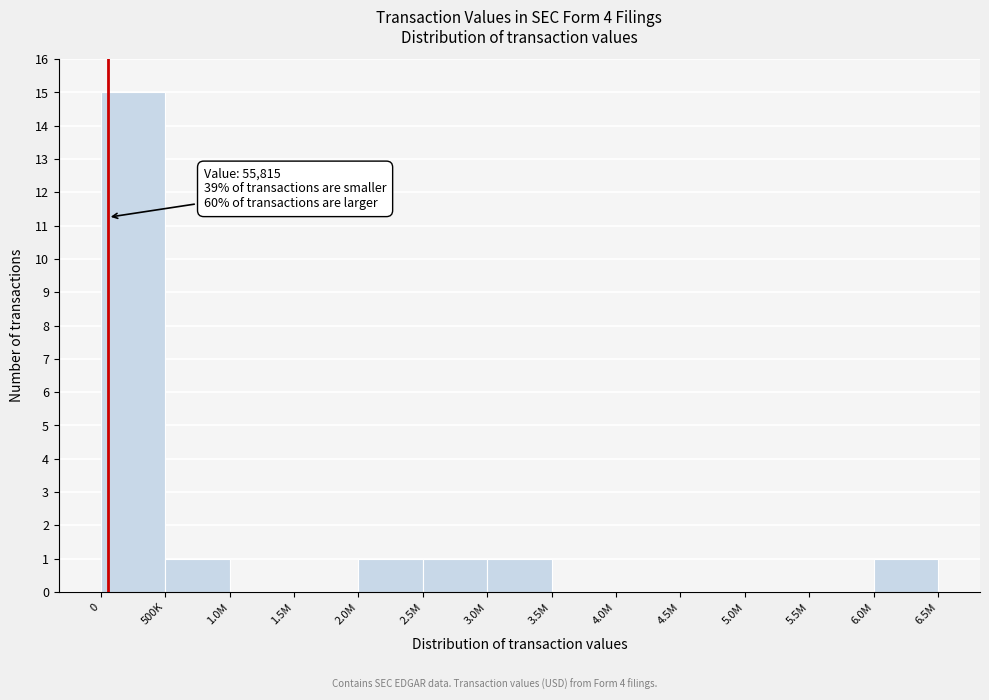

Reading left to right, what are all the values shown in this chart?

0=15	500K=1	1.0M=0	1.5M=0	2.0M=1	2.5M=1	3.0M=1	3.5M=0	4.0M=0	4.5M=0	5.0M=0	5.5M=0	6.0M=1